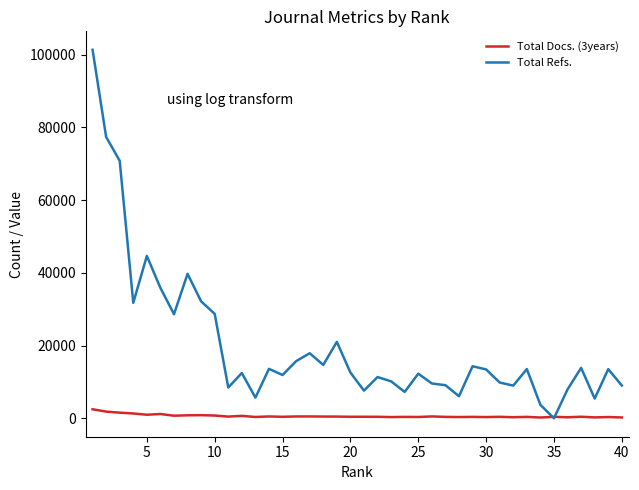

Which series has the widest spread of values?

Total Refs.